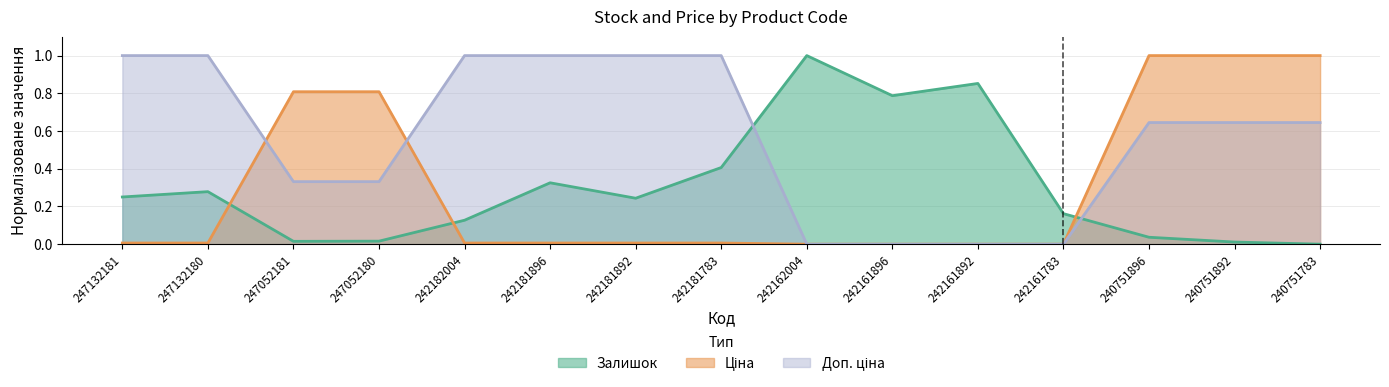

Reading left to right, extract all data points from this chart.

Залишок: 0.3	0.3	0.0	0.0	0.1	0.3	0.2	0.4	1.0	0.8	0.9	0.2	0.0	0.0	0.0
Ціна: 0.0	0.0	0.8	0.8	0.0	0.0	0.0	0.0	0.0	0.0	0.0	0.0	1.0	1.0	1.0
Доп. ціна: 1.0	1.0	0.3	0.3	1.0	1.0	1.0	1.0	0.0	0.0	0.0	0.0	0.6	0.6	0.6